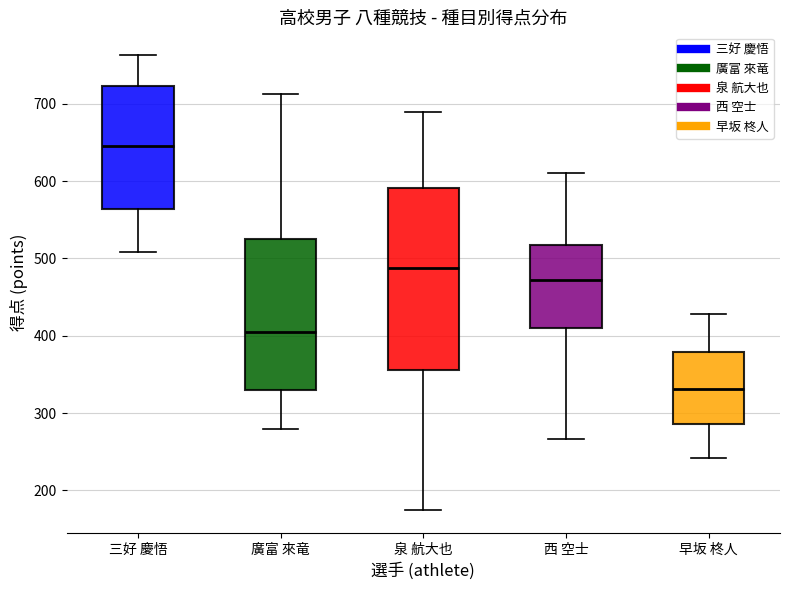

Which box is the tallest, from its lower edge to its upper edge?

泉 航大也